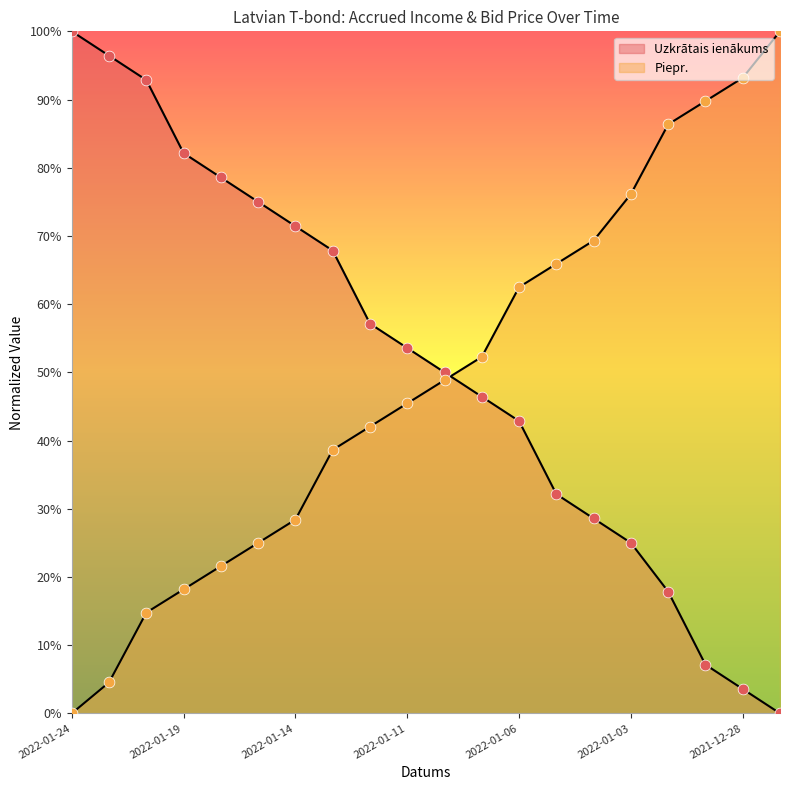

Which series reaches the minimum Y coordinate?

Uzkrātais ienākums